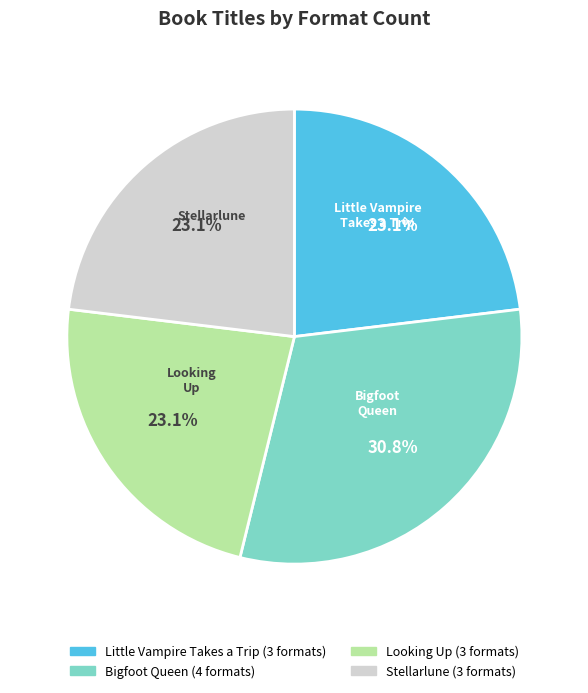

Which slice is the largest?

Bigfoot Queen